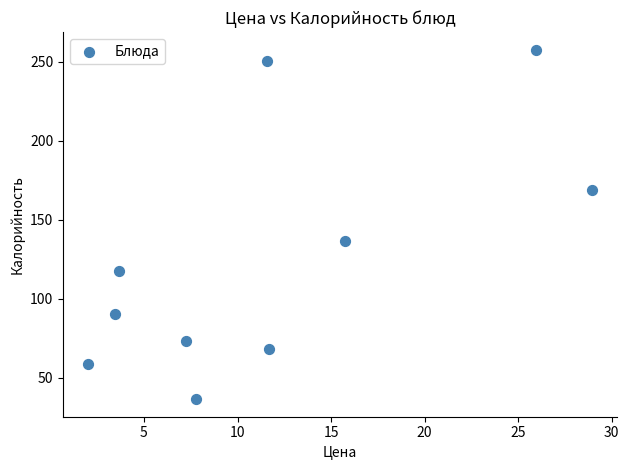

What Y value in the scatter plot is closest to 147?

136.3